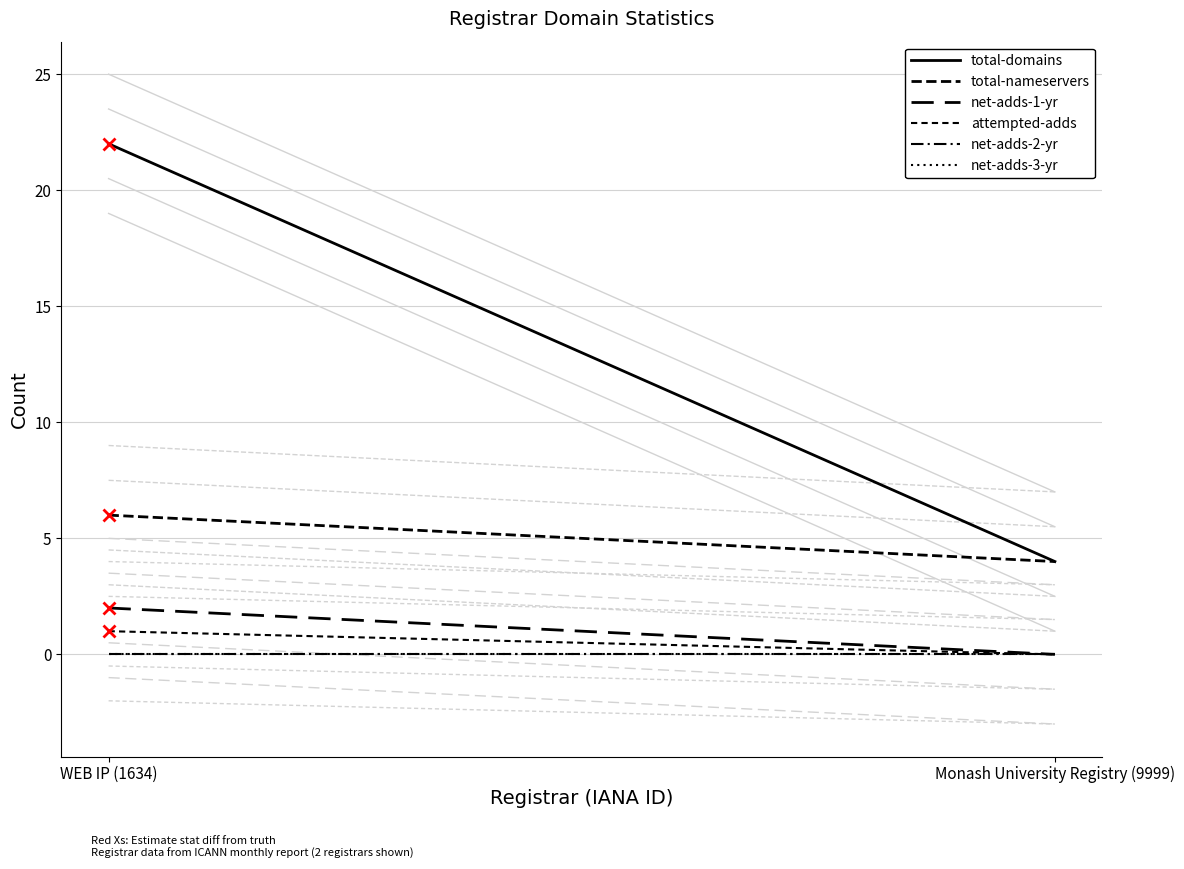

How many total-nameservers values are between 4 and 6?

2